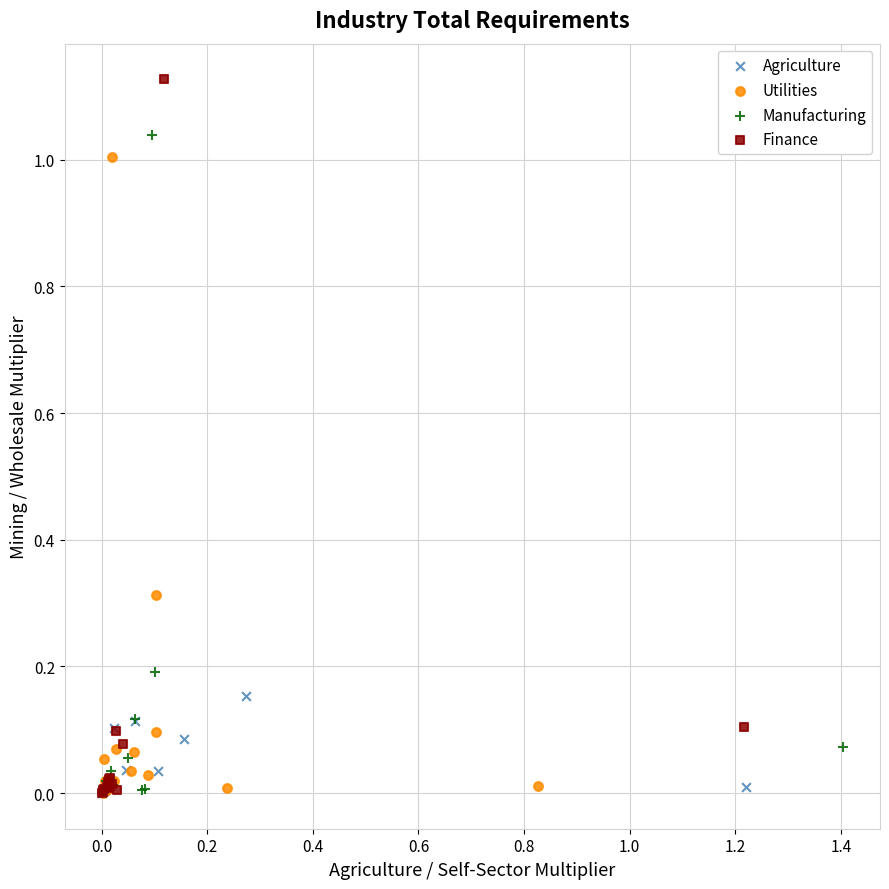

What are all the series names shown in the legend?

Agriculture, Utilities, Manufacturing, Finance